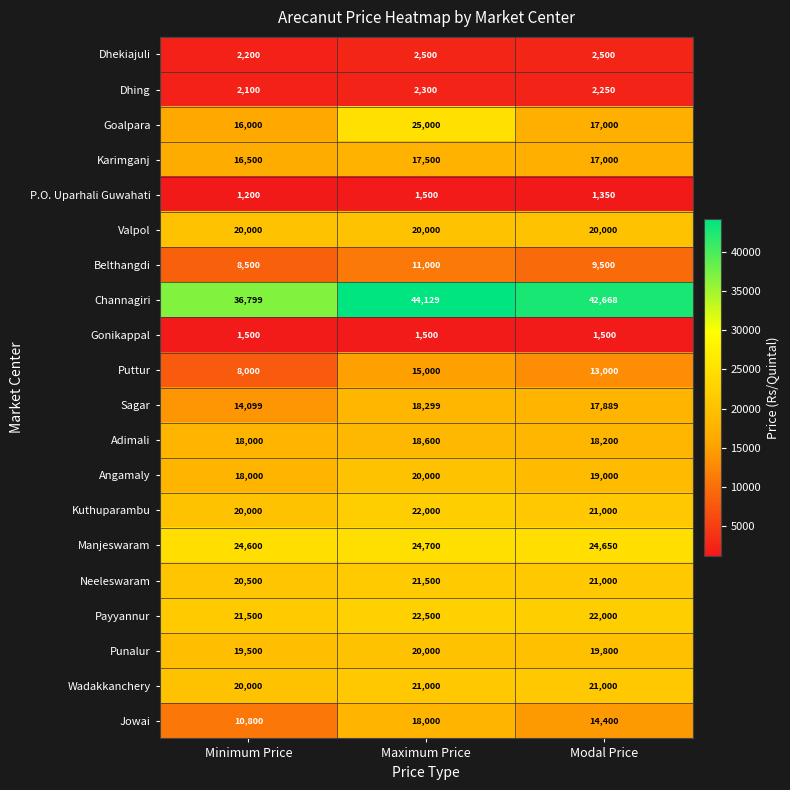

What is the sum of the Puttur values at Minimum Price and Modal Price?

21000